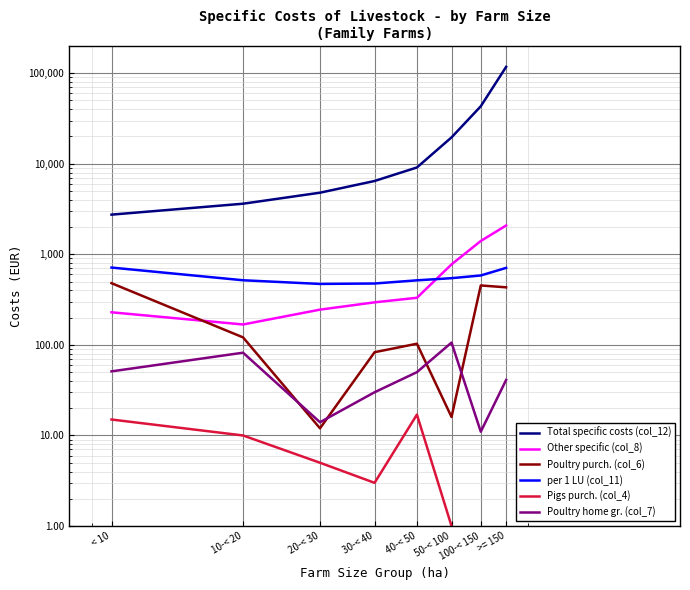

The Total specific costs (col_12) series shows 2741 at < 10. True or false?

True